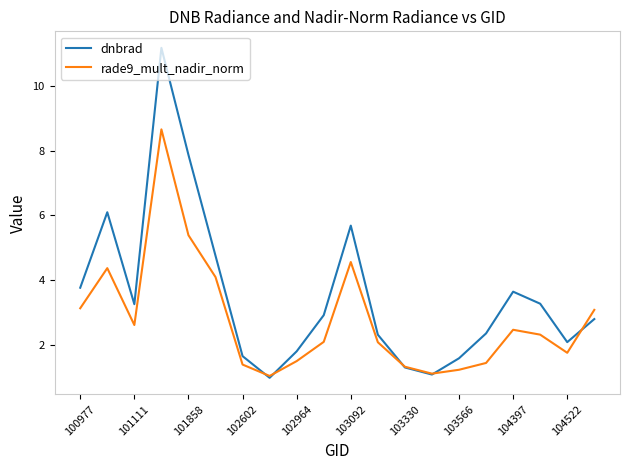

What are all the series names shown in the legend?

dnbrad, rade9_mult_nadir_norm